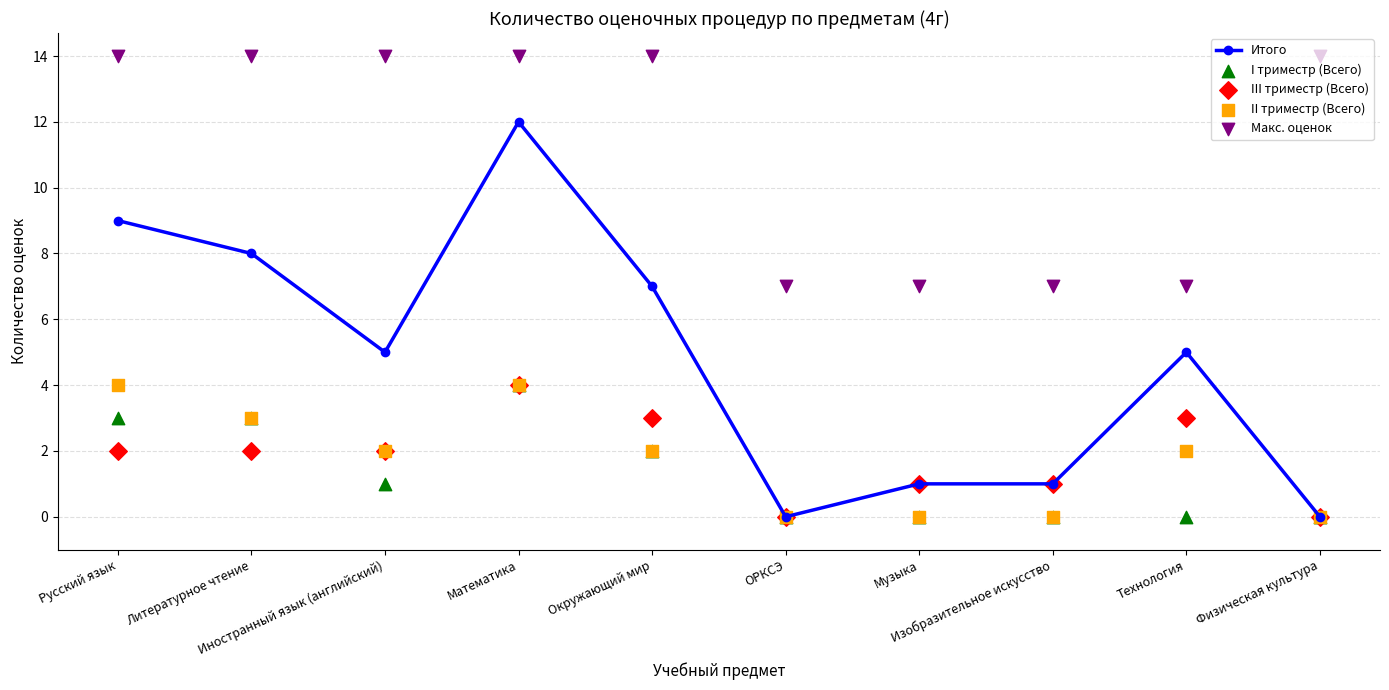

What are all the series names shown in the legend?

Итого, I триместр (Всего), III триместр (Всего), II триместр (Всего), Макс. оценок